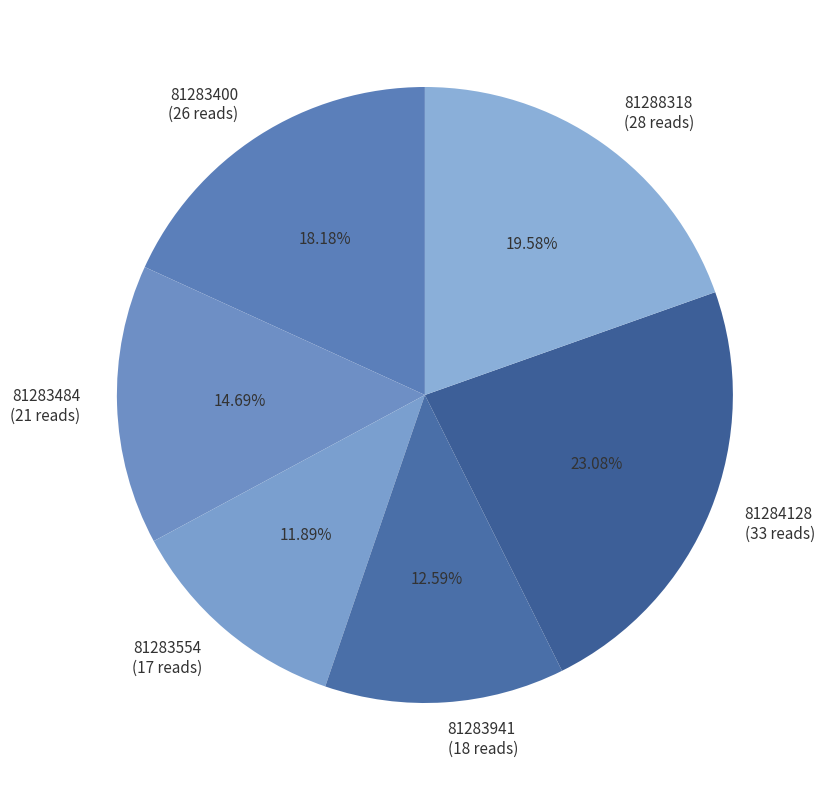

Approximately how many times larger is the value at 81284128 compared to 81283484?

1.6